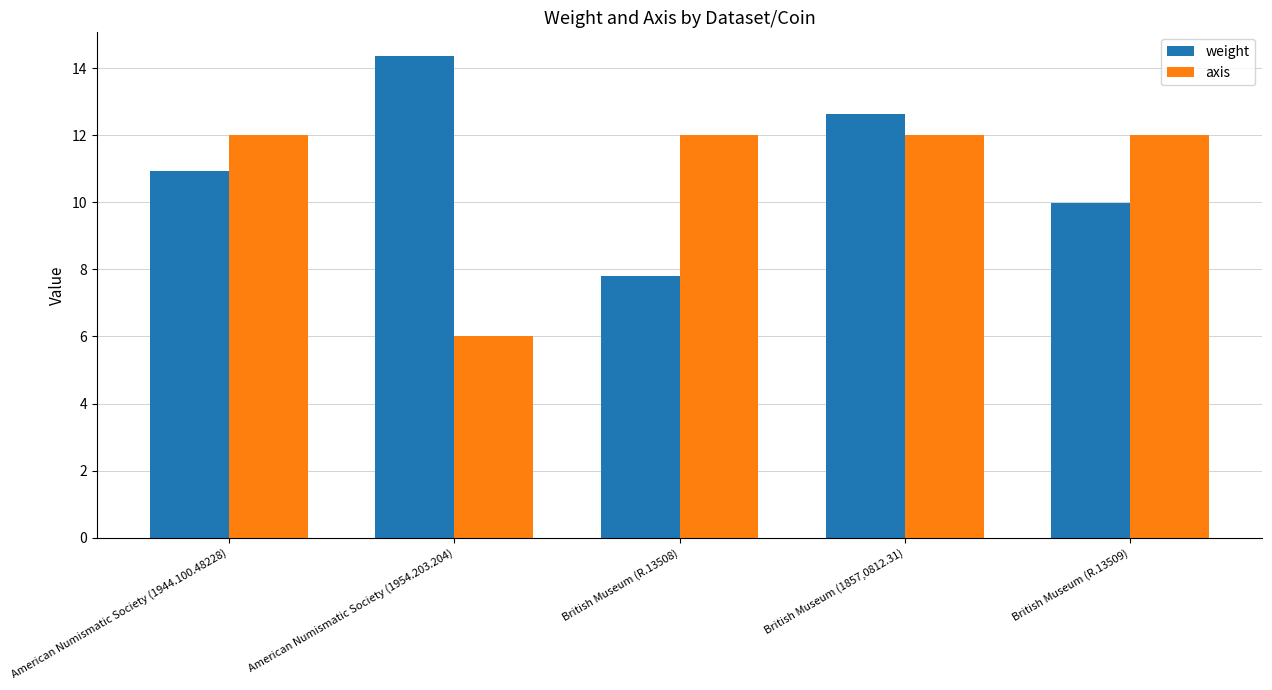

What is the difference between the highest and lowest values at British Museum (R.13509)?

2.0